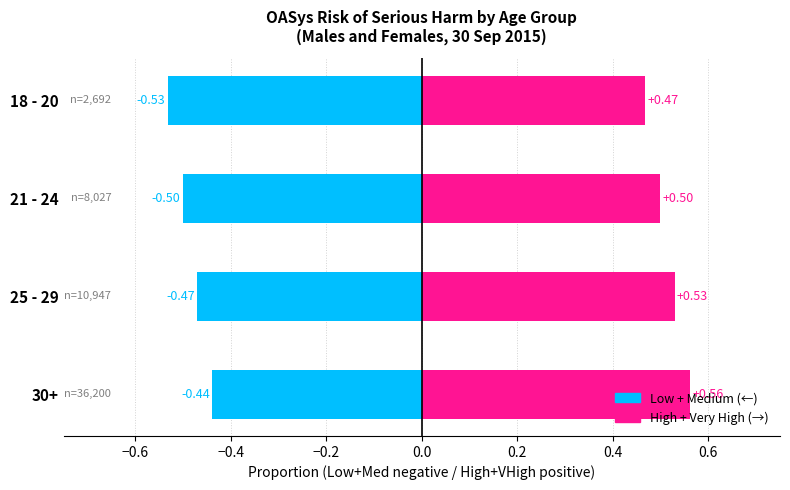

Does the chart contain any negative values?

Yes